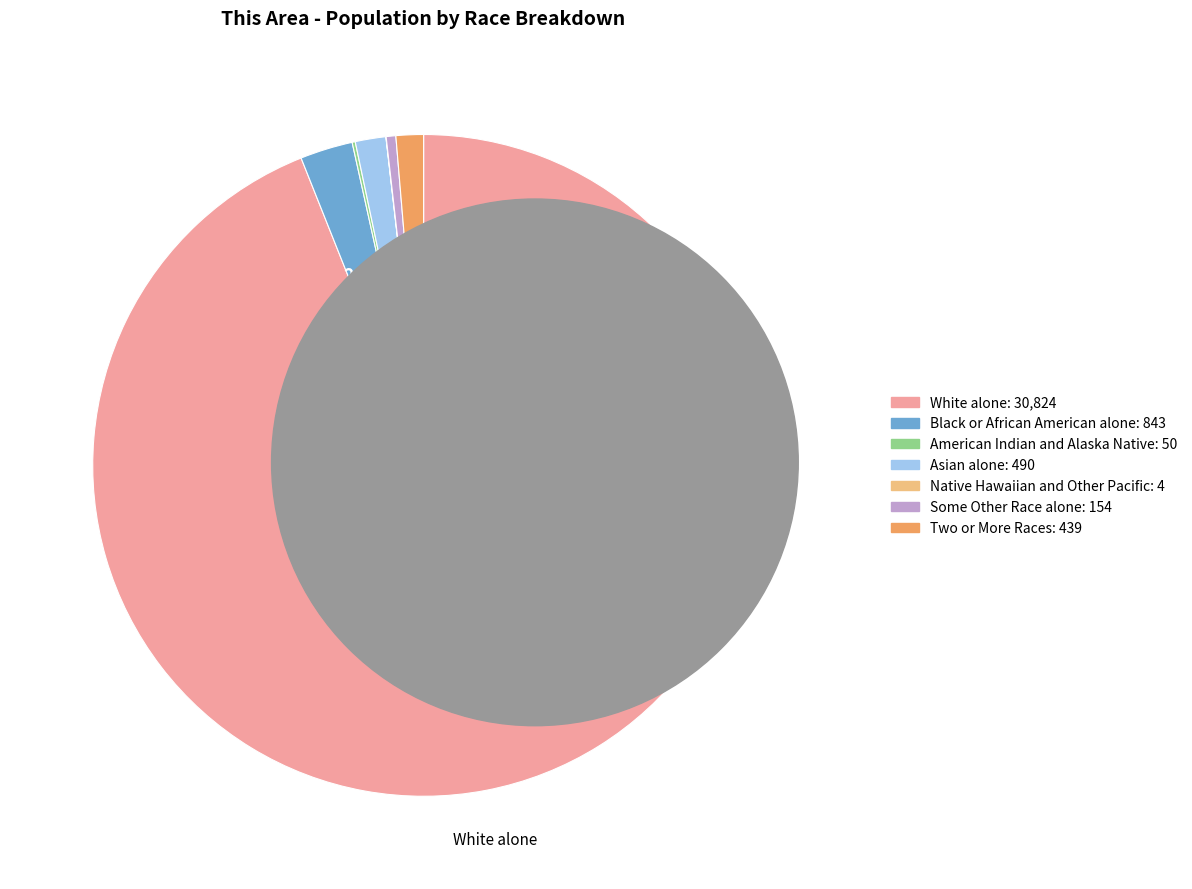

Approximately how many times larger is the value at White alone compared to Some Other Race alone?

200.2